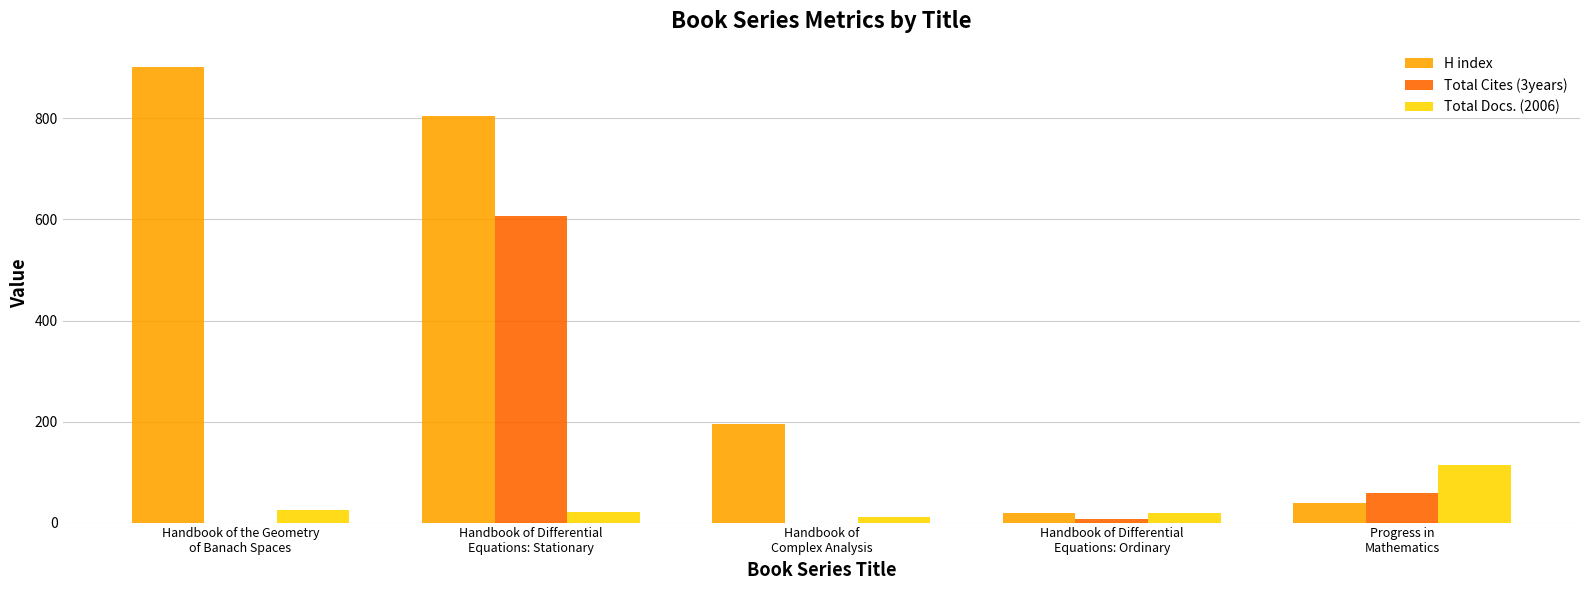

Are the bars horizontal?

No